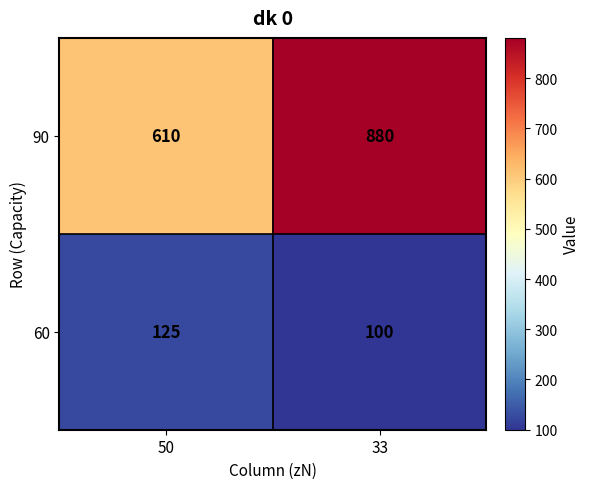

Is it true that 60 equals 125 at 50?

True